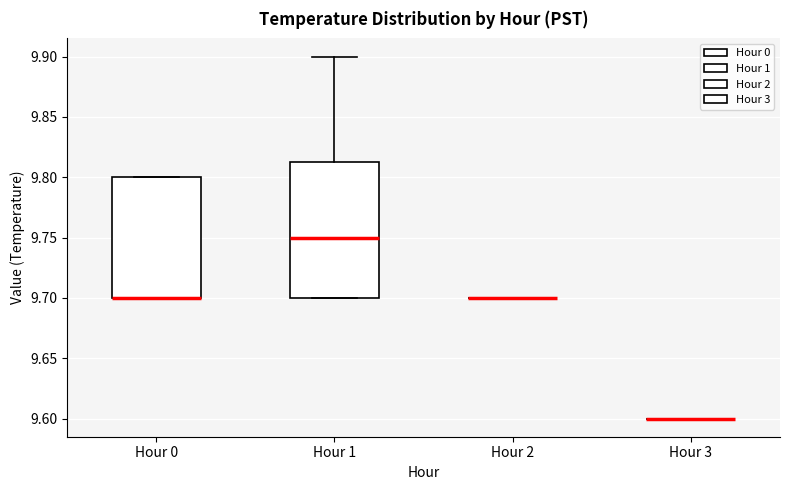

Which box is the tallest, from its lower edge to its upper edge?

Hour 1